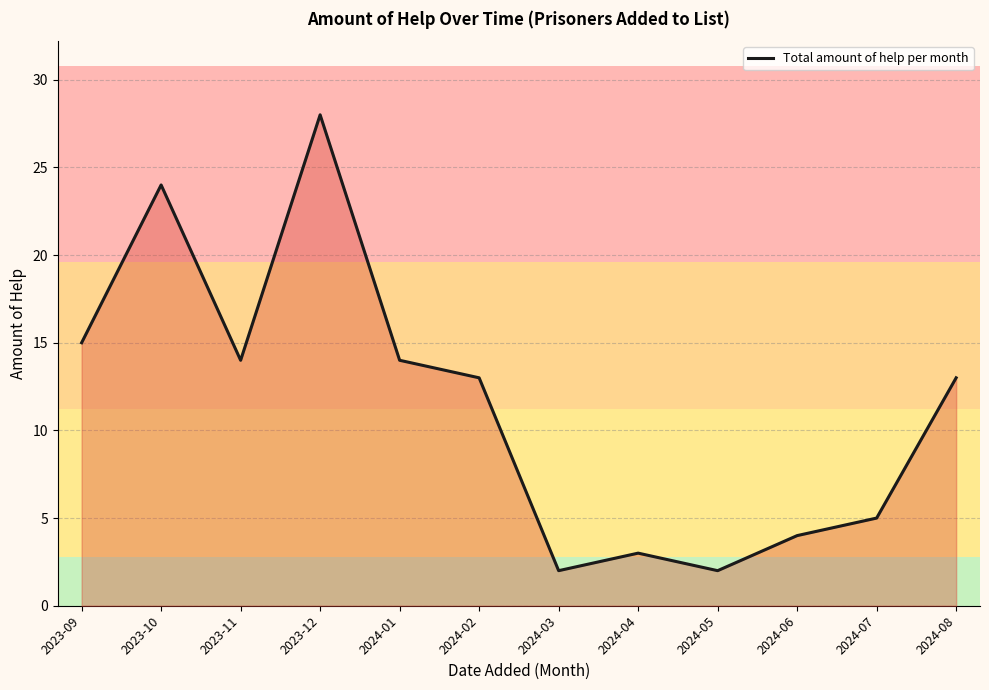

How many lines are shown in the chart?

1